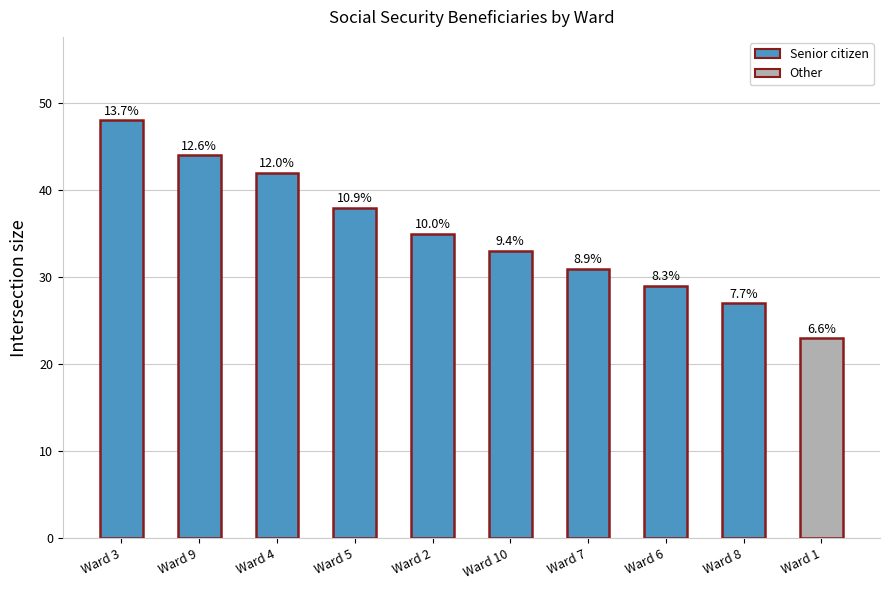

How many bars are there in total?

10